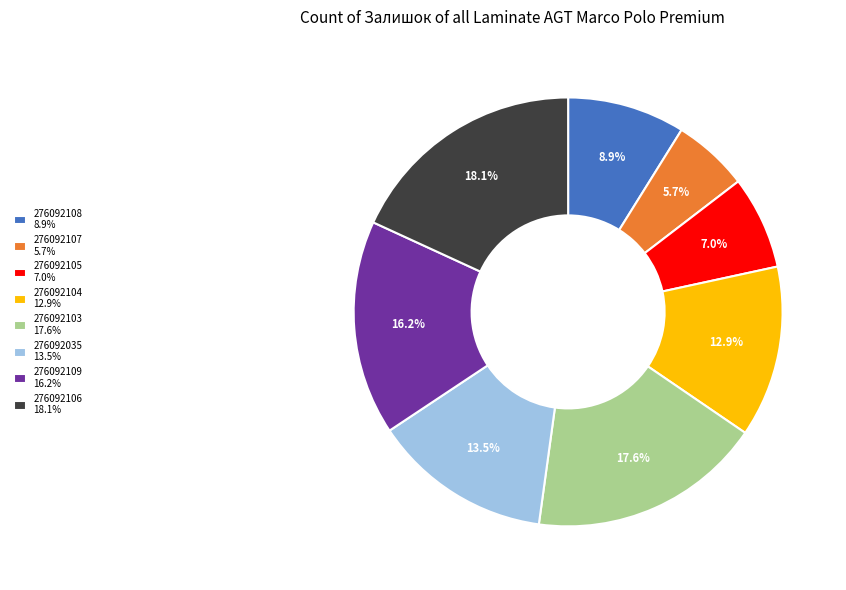

Rank the categories by value from lowest to highest.

276092107, 276092105, 276092108, 276092104, 276092035, 276092109, 276092103, 276092106